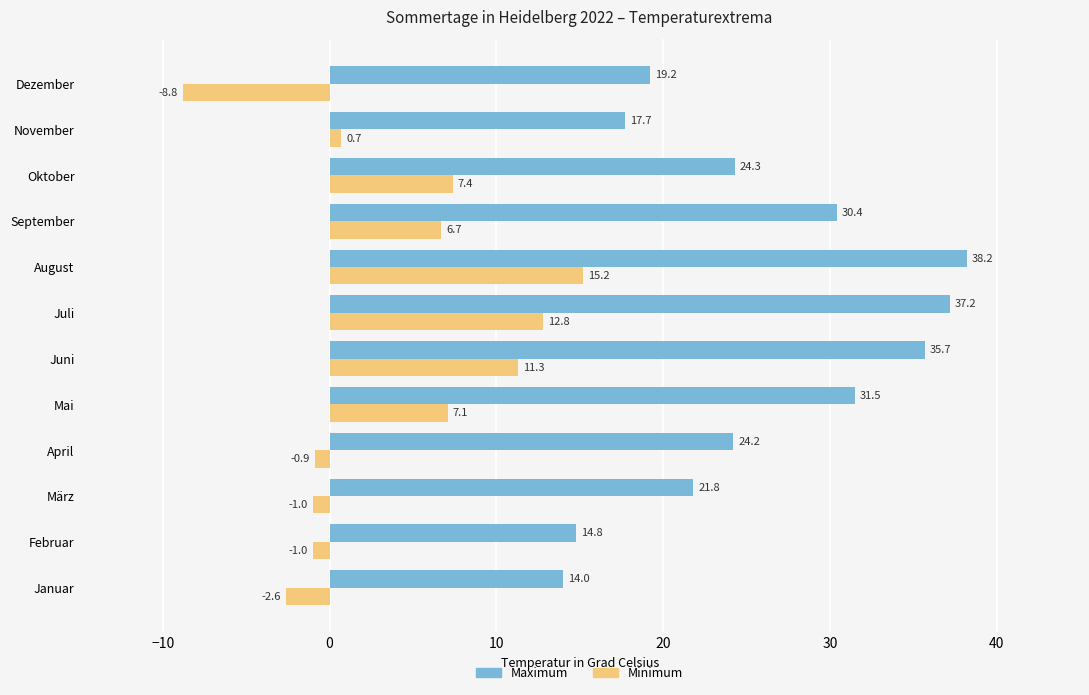

What is the average value of the Minimum series?

3.9